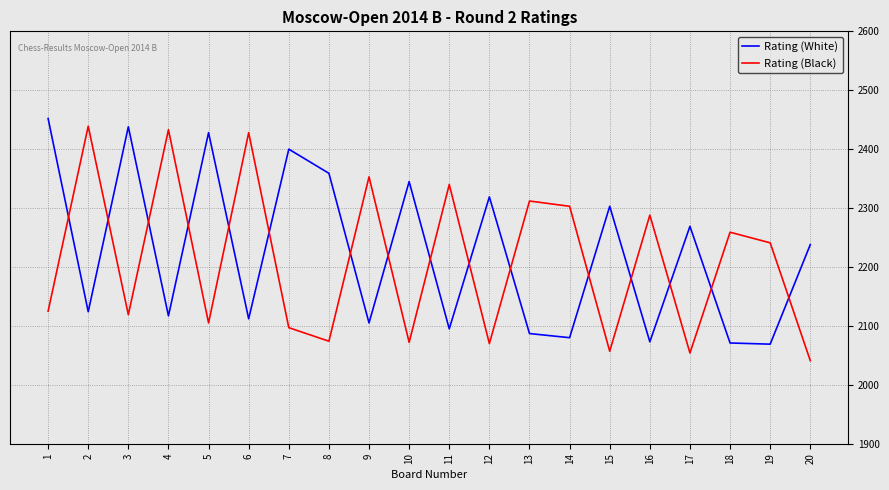

The Rating (White) series shows 2095 at 11. True or false?

True